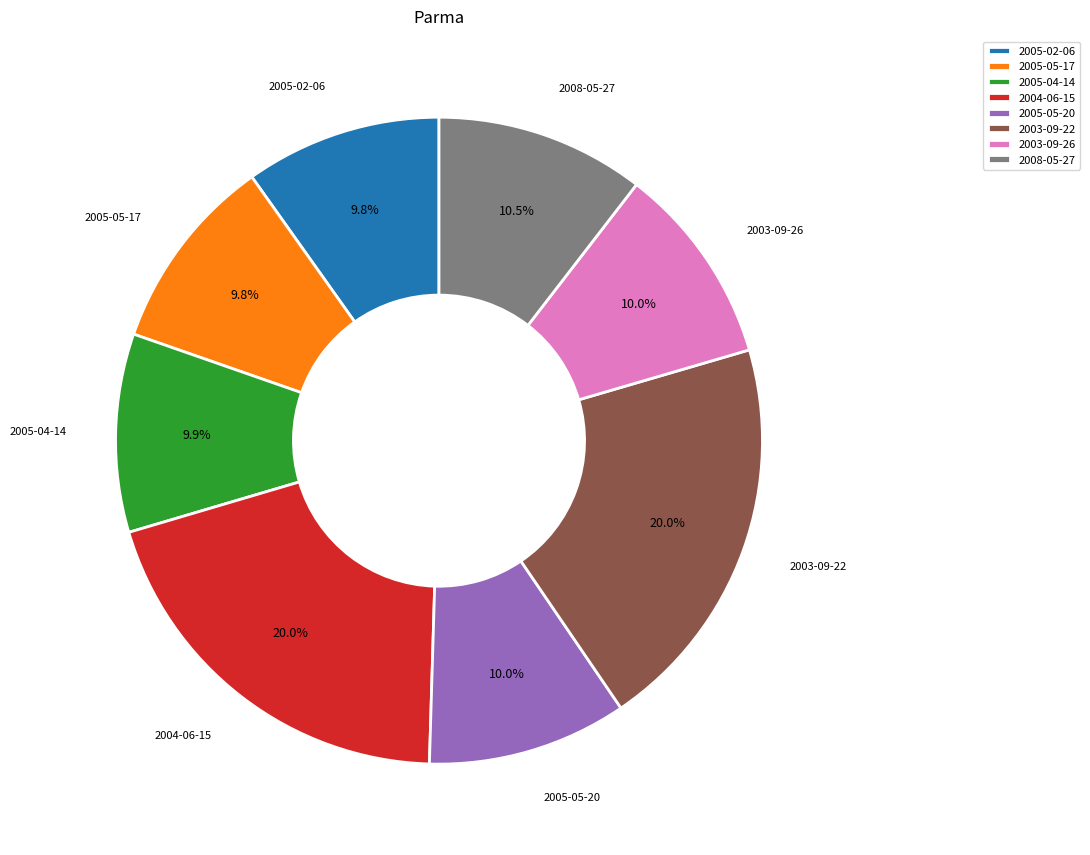

To the nearest percent, what is the combined percentage of 2005-05-20 and 2005-04-14?

20%